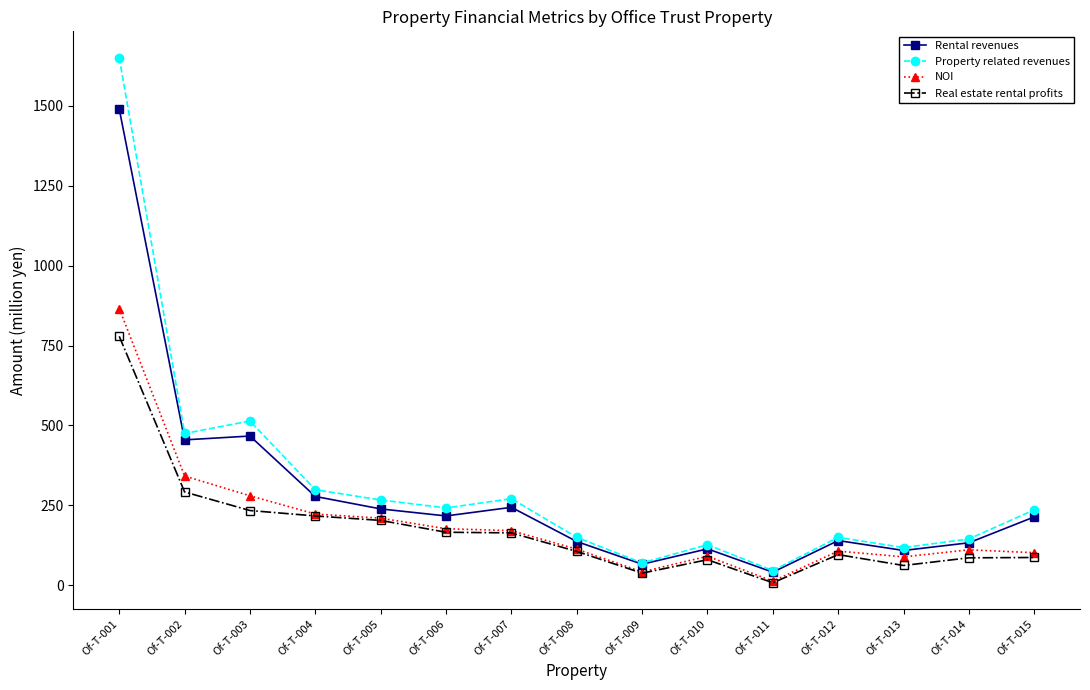

The value of Property related revenues at Of-T-008 is 249. True or false?

False